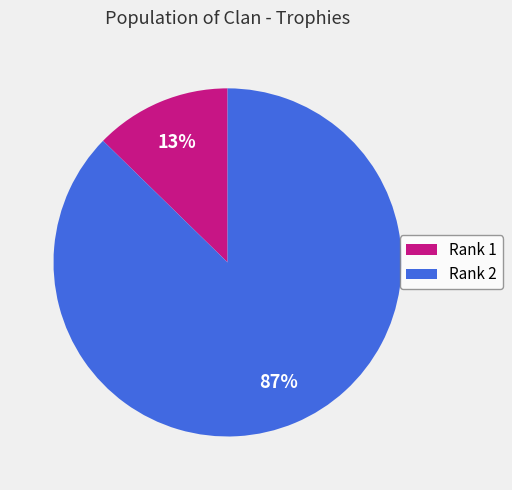

True or false: Rank 1 accounts for 20% of the total.

False